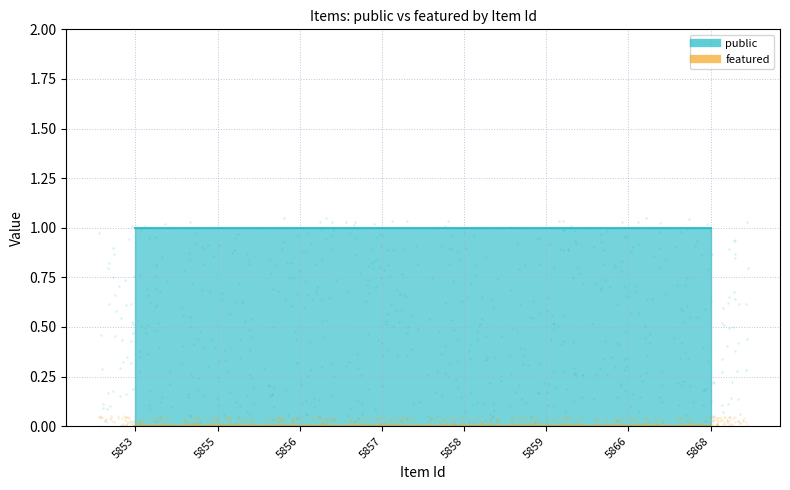

Which series contains the lowest Y value?

featured